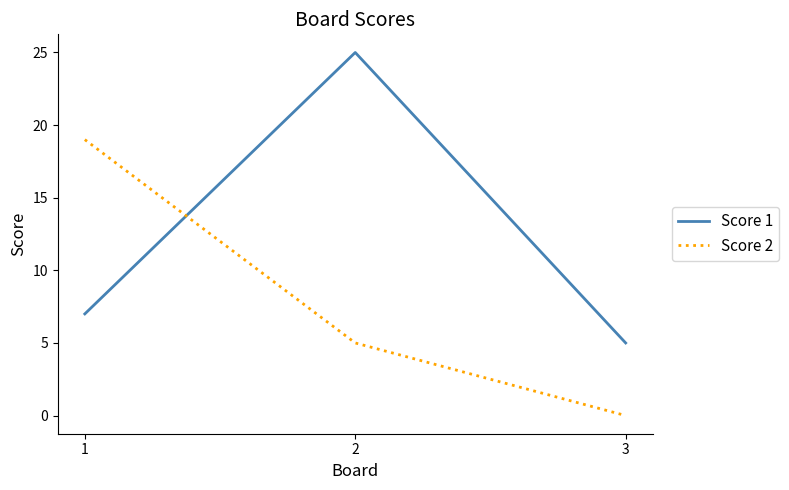

What is the approximate value of Score 1 at 3, to the nearest 5?

5